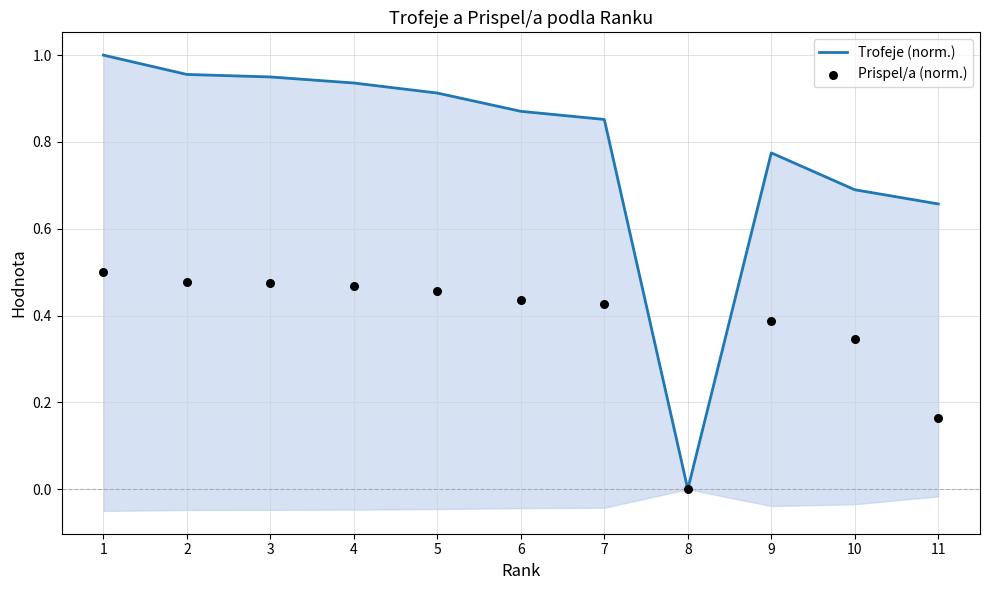

What is the total value across all series at 5?

1.4